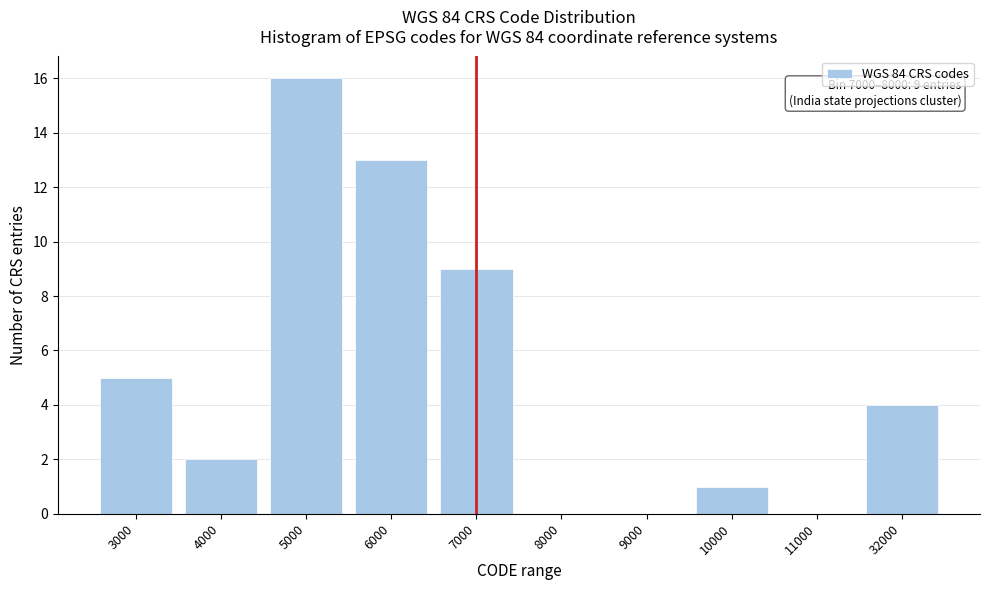

Reading left to right, transcribe all the data shown in this chart.

3000=5	4000=2	5000=16	6000=13	7000=9	8000=0	9000=0	10000=1	11000=0	32000=4